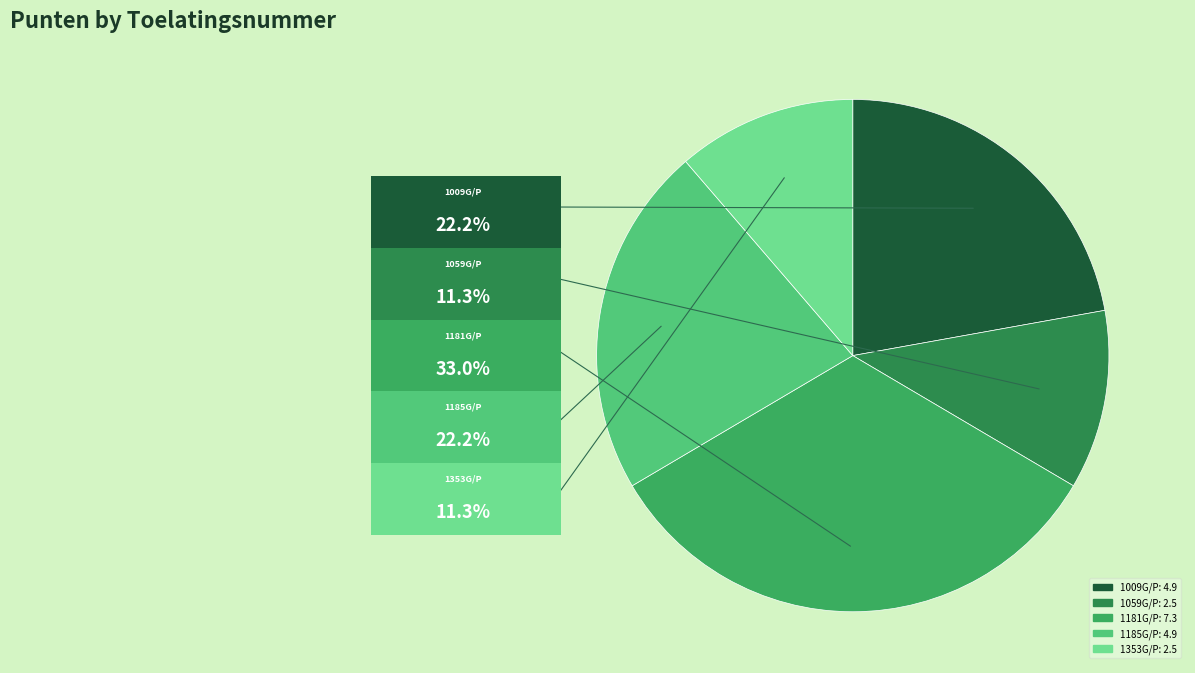

The 1009G/P slice represents 22% of the pie. True or false?

True